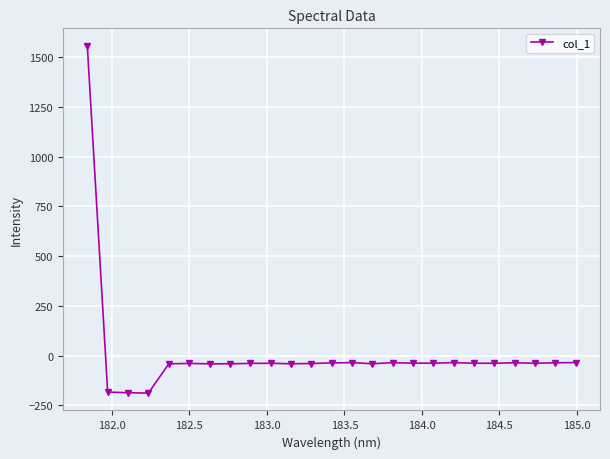

Does the chart have visible grid lines?

Yes